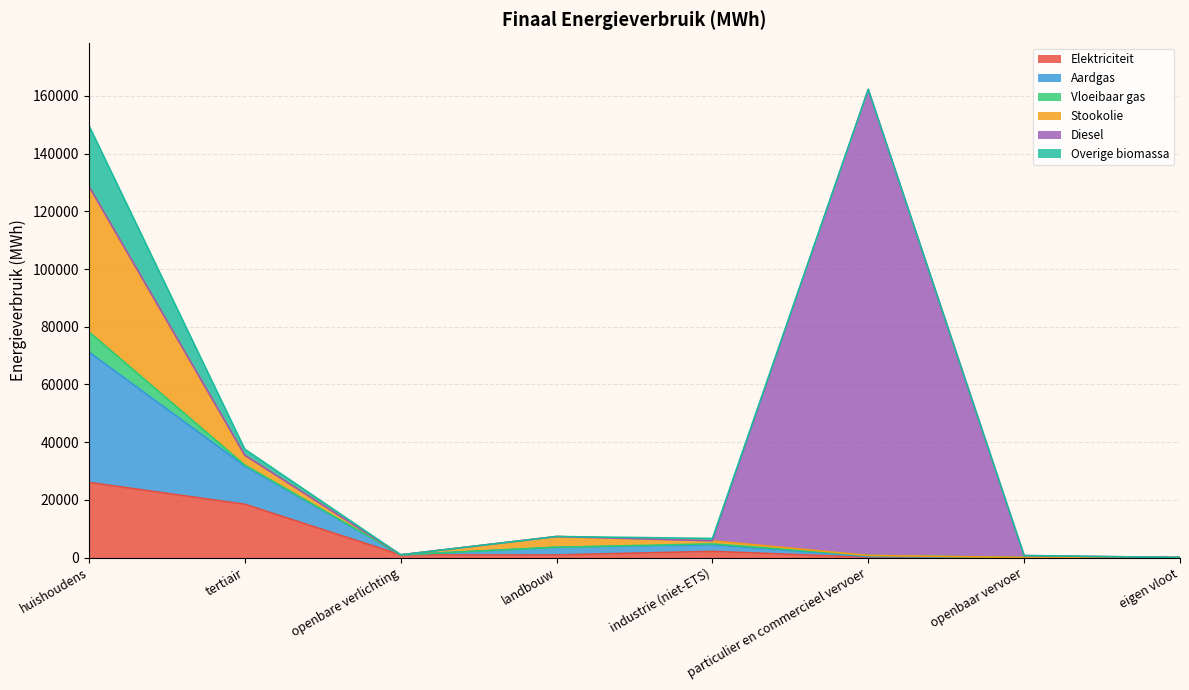

Which series has the largest total across all categories?

Diesel